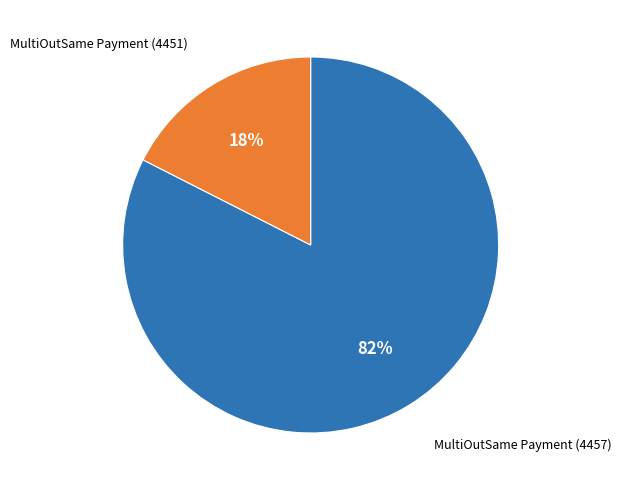

How many segments does this pie chart have?

2